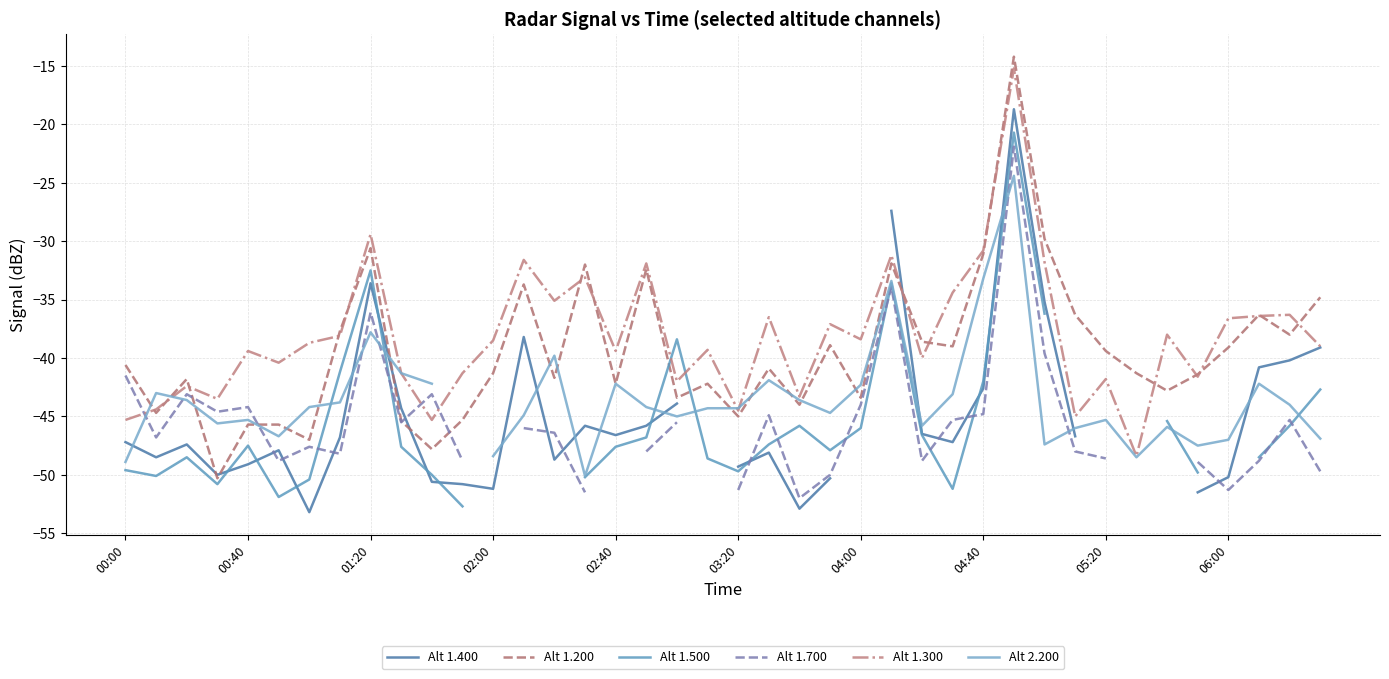

Is this an area chart (filled region under the line)?

No